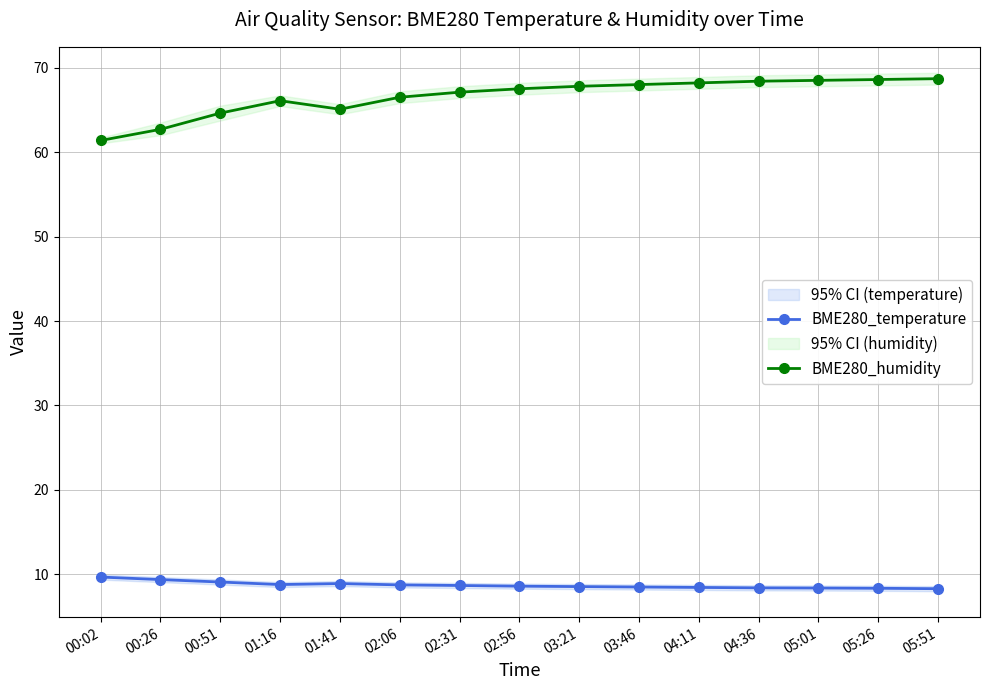

List the labels in order of BME280_humidity value, smallest first.

00:02, 00:26, 00:51, 01:41, 01:16, 02:06, 02:31, 02:56, 03:21, 03:46, 04:11, 04:36, 05:01, 05:26, 05:51